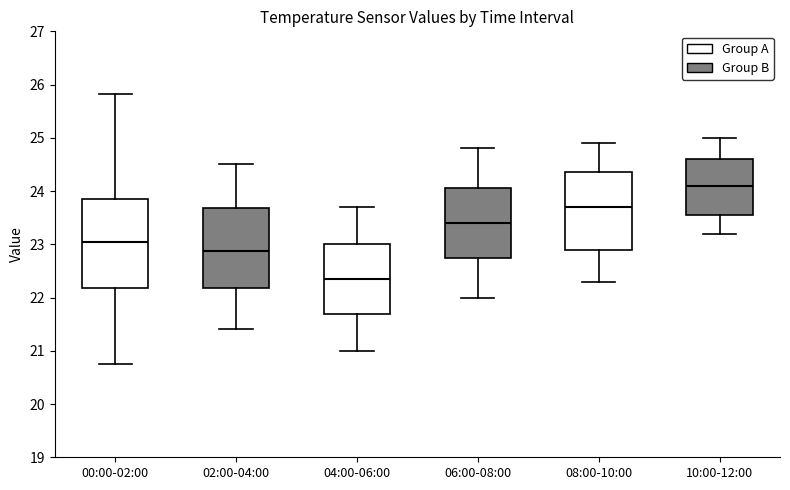

Which box has the lowest median line?

04:00-06:00